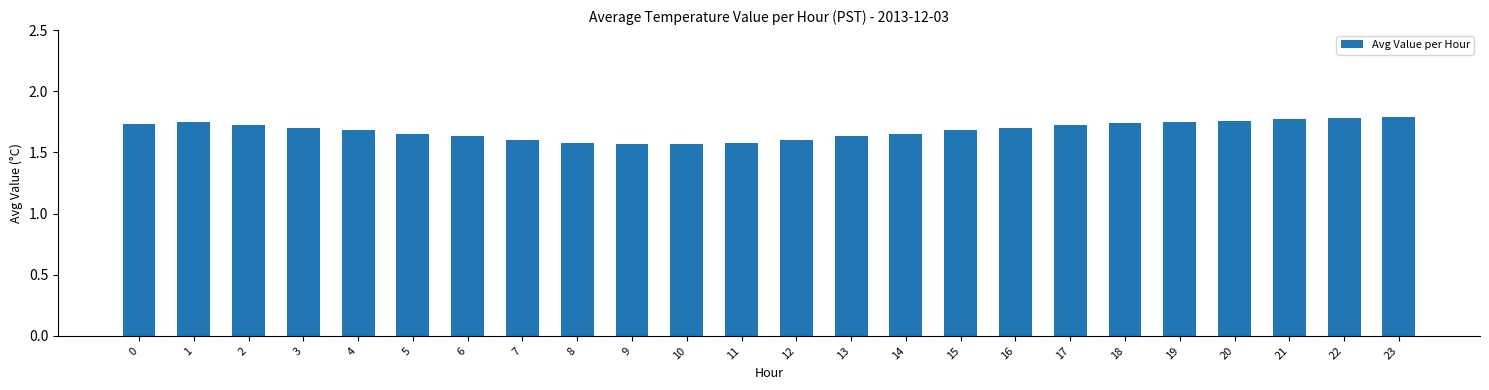

What is the sum of all values?

40.3